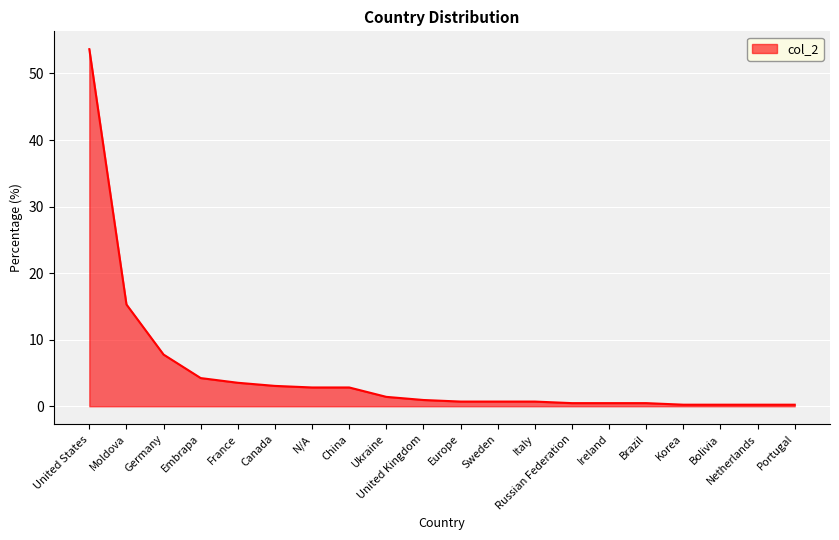

Which category has the highest value across all series?

United States